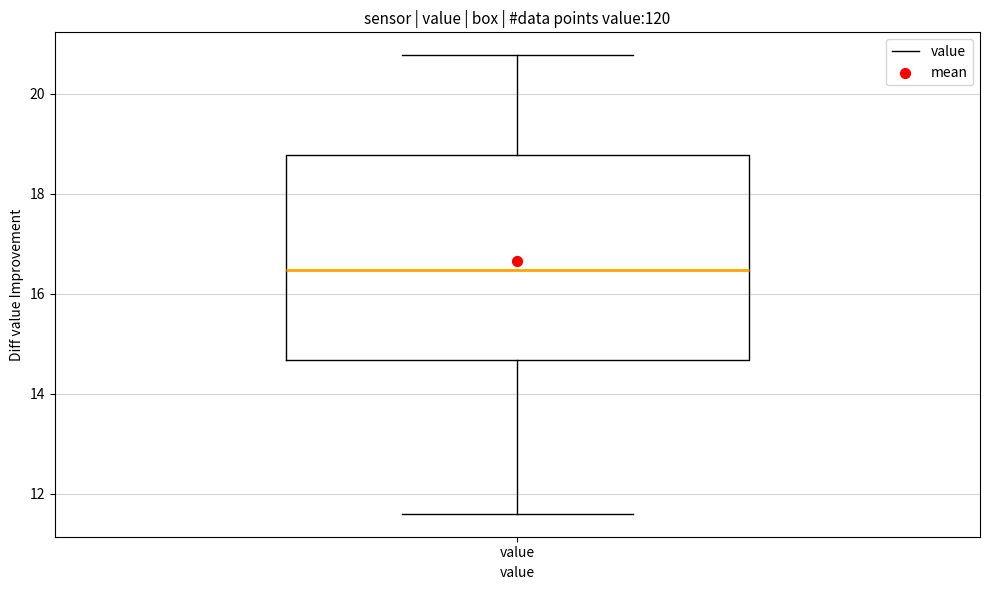

Read this box plot against the y-axis: the position of the median line, the range covered by the box, and the ends of both whiskers. The values are not printed on the chart, so give them approximately, as read against the axis.

median 16.4, box 14.6 to 18.8, whiskers 11.6 to 20.8